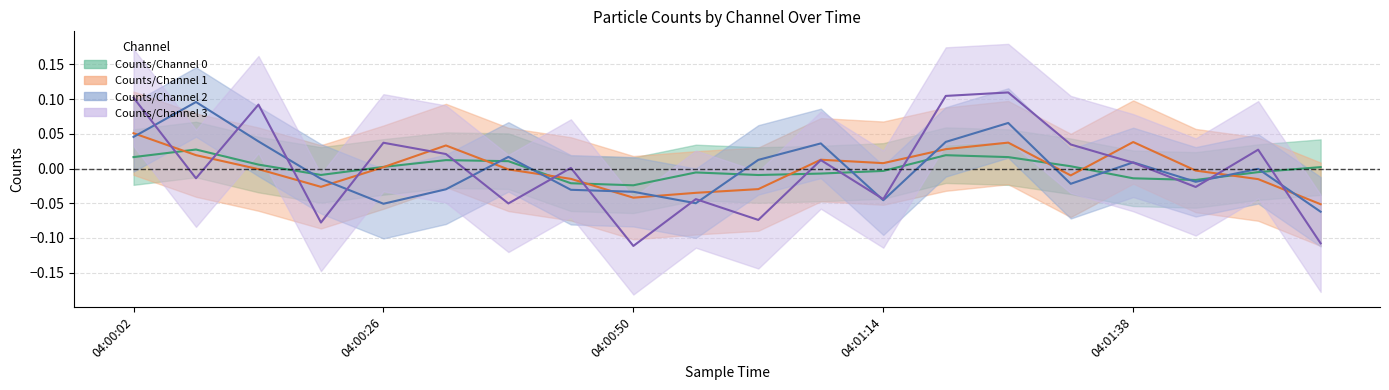

Between 04:01:32 and 04:00:20, which is larger?

04:01:32